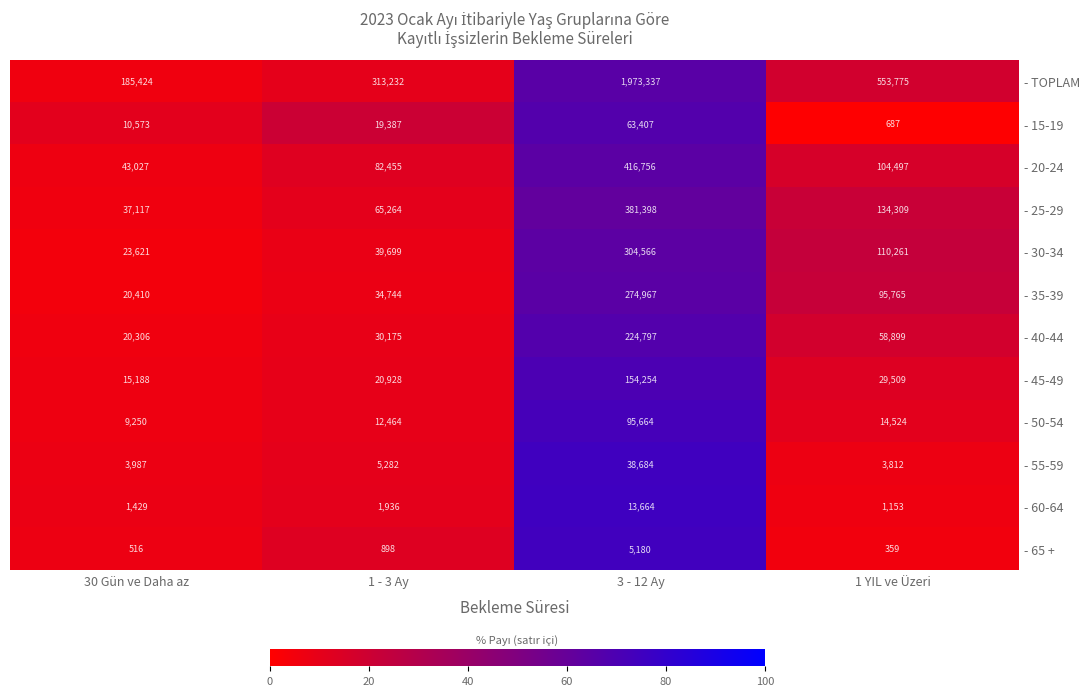

Which series has the largest range (max minus min)?

- TOPLAM